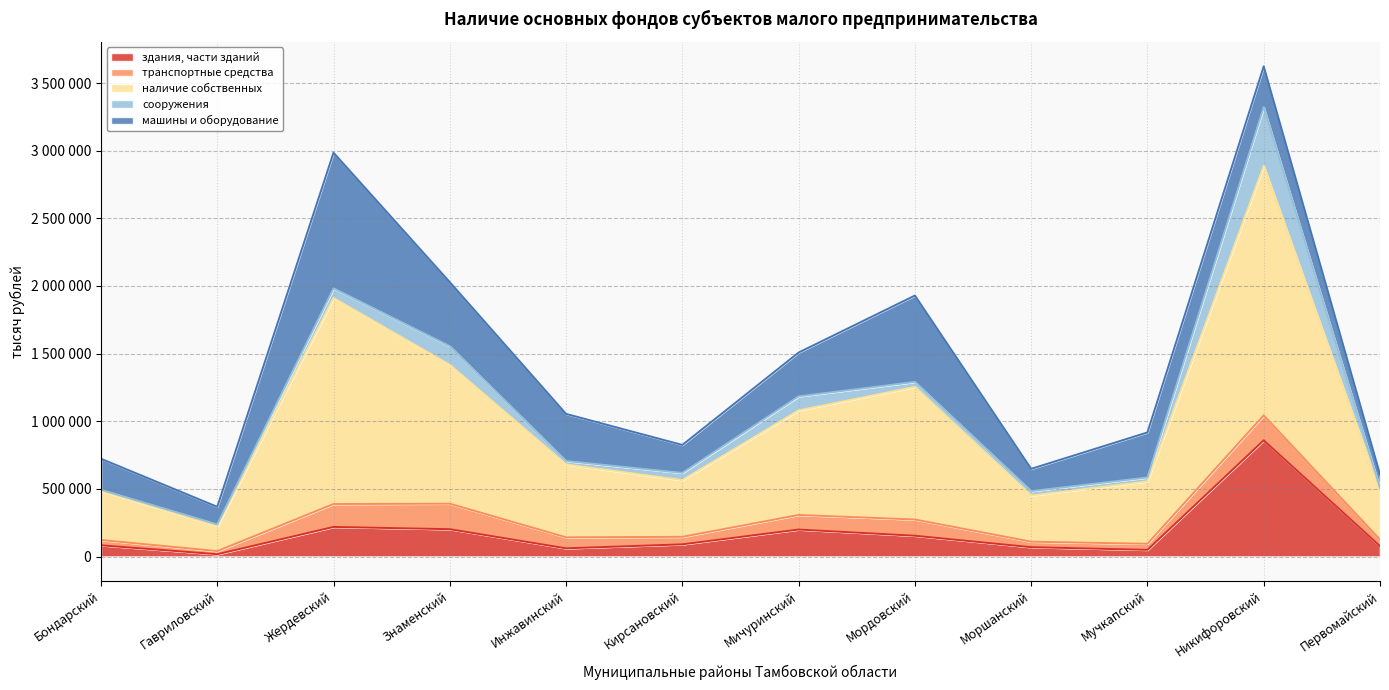

Which category has the highest value in the наличие собственных series?

Никифоровский